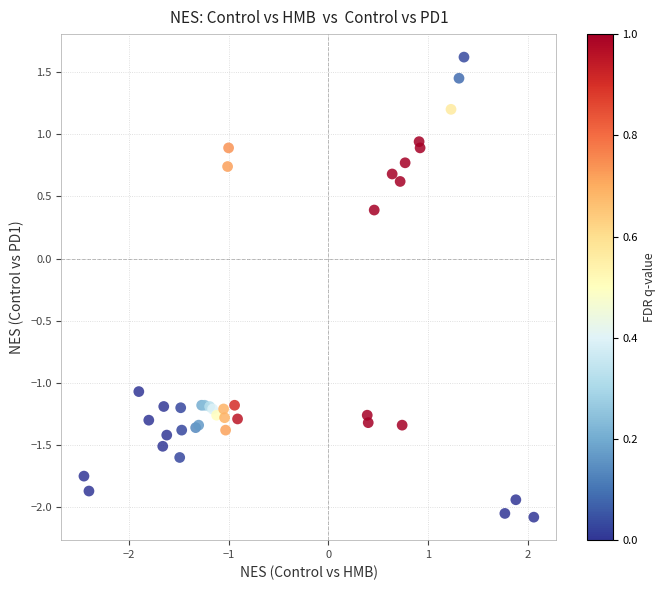

What Y value in the scatter plot is closest to 0?

0.4